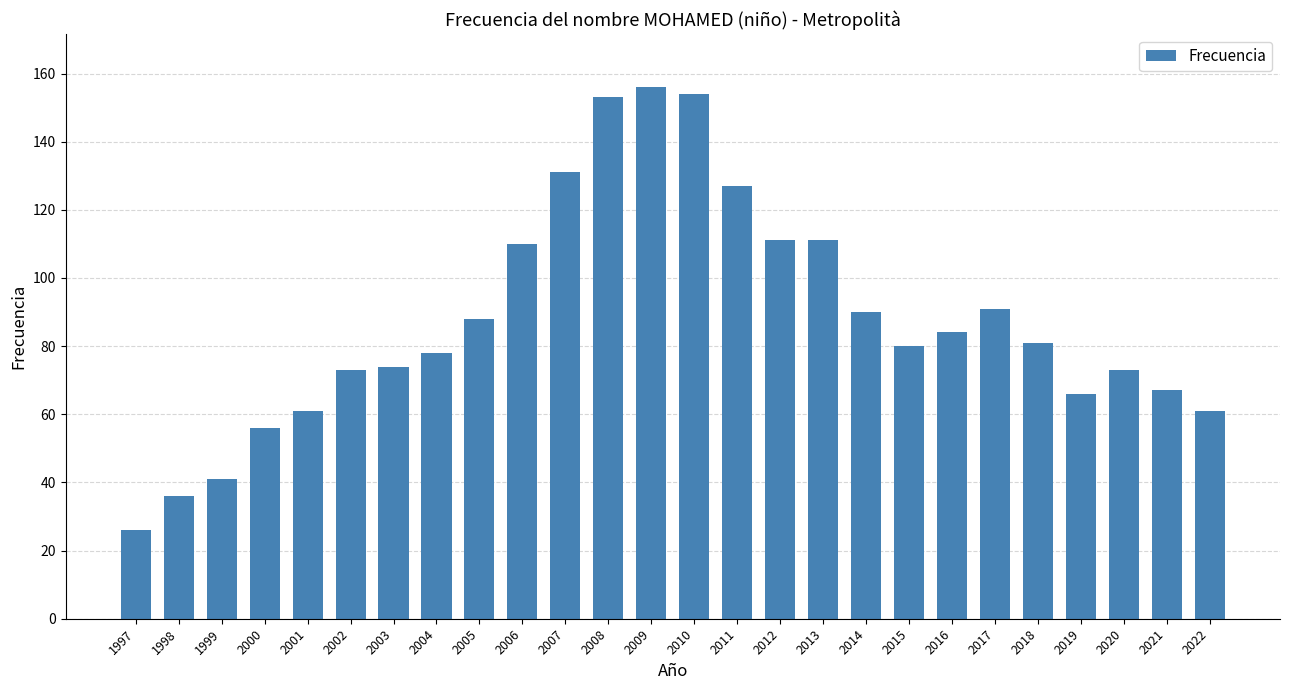

Between 2006 and 2016, which is larger?

2006